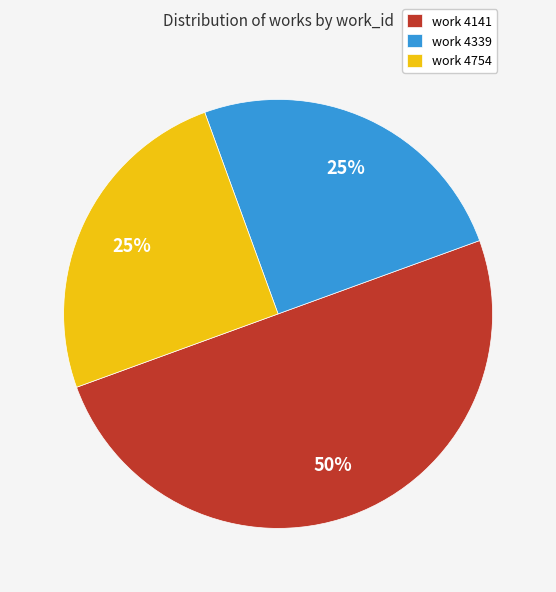

Count the number of slices in the pie.

3